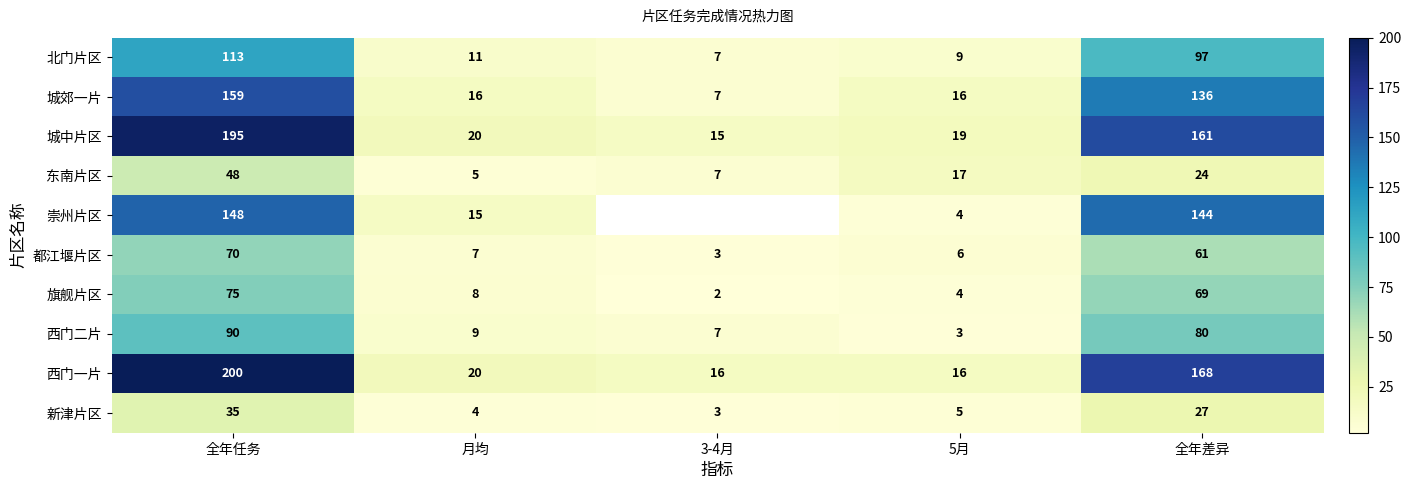

Rank the categories by 西门二片 value from lowest to highest.

5月, 3-4月, 月均, 全年差异, 全年任务